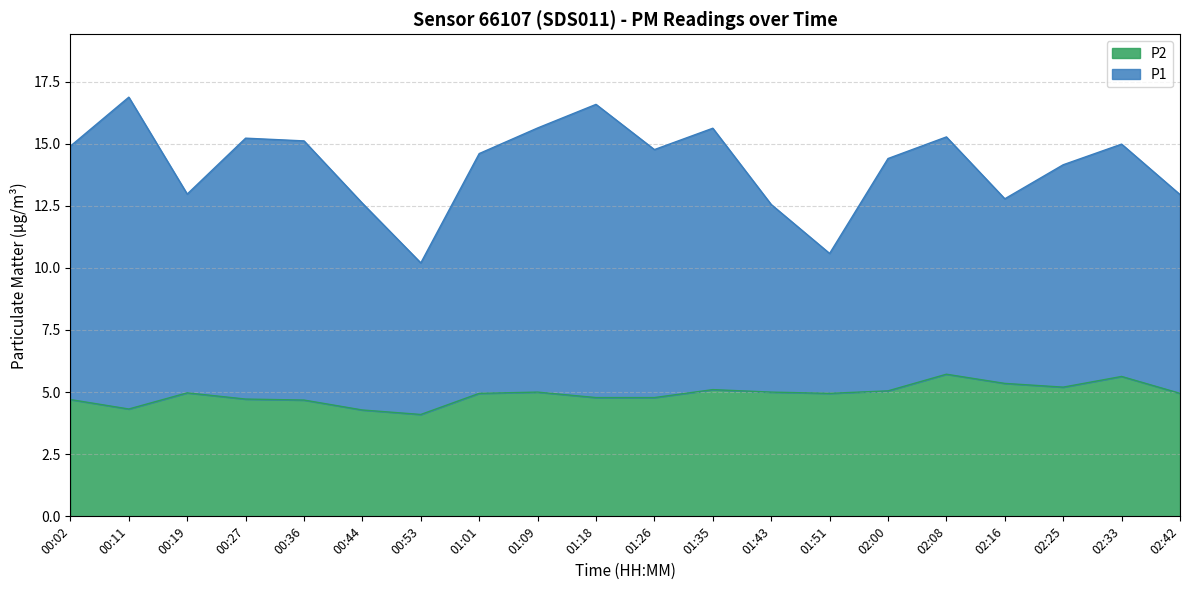

Which has a higher value, 02:16 or 00:19?

02:16